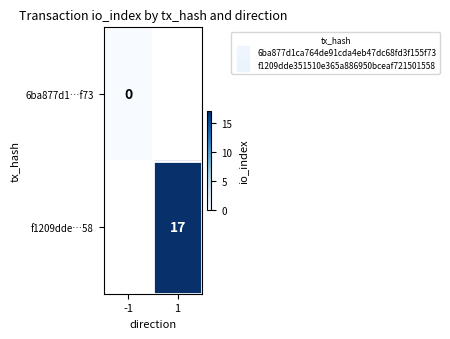

What is the greatest value displayed?

17.0